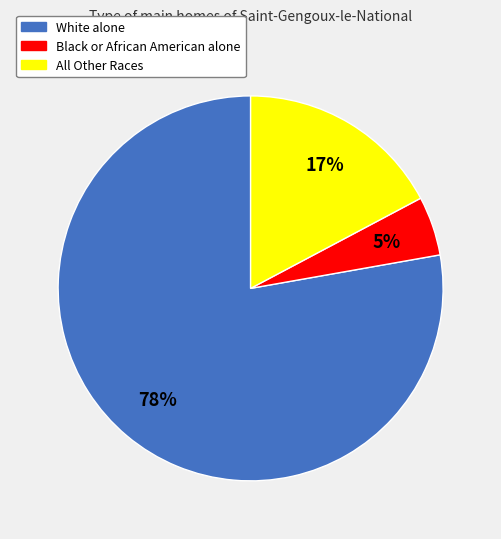

To the nearest percent, what is the average slice percentage?

33%